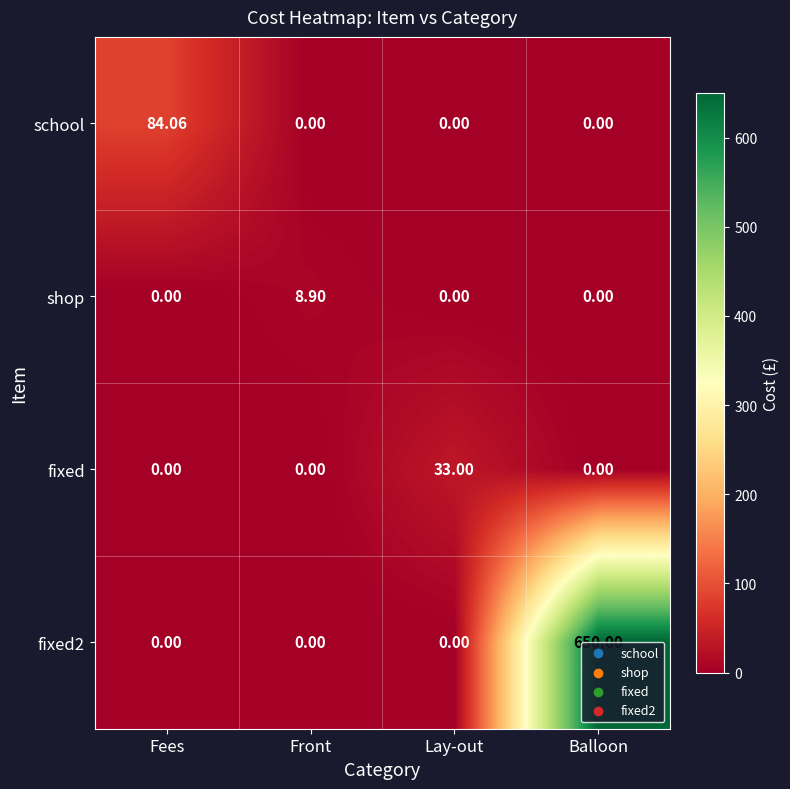

Which series changed the most between Fees and Lay-out?

school